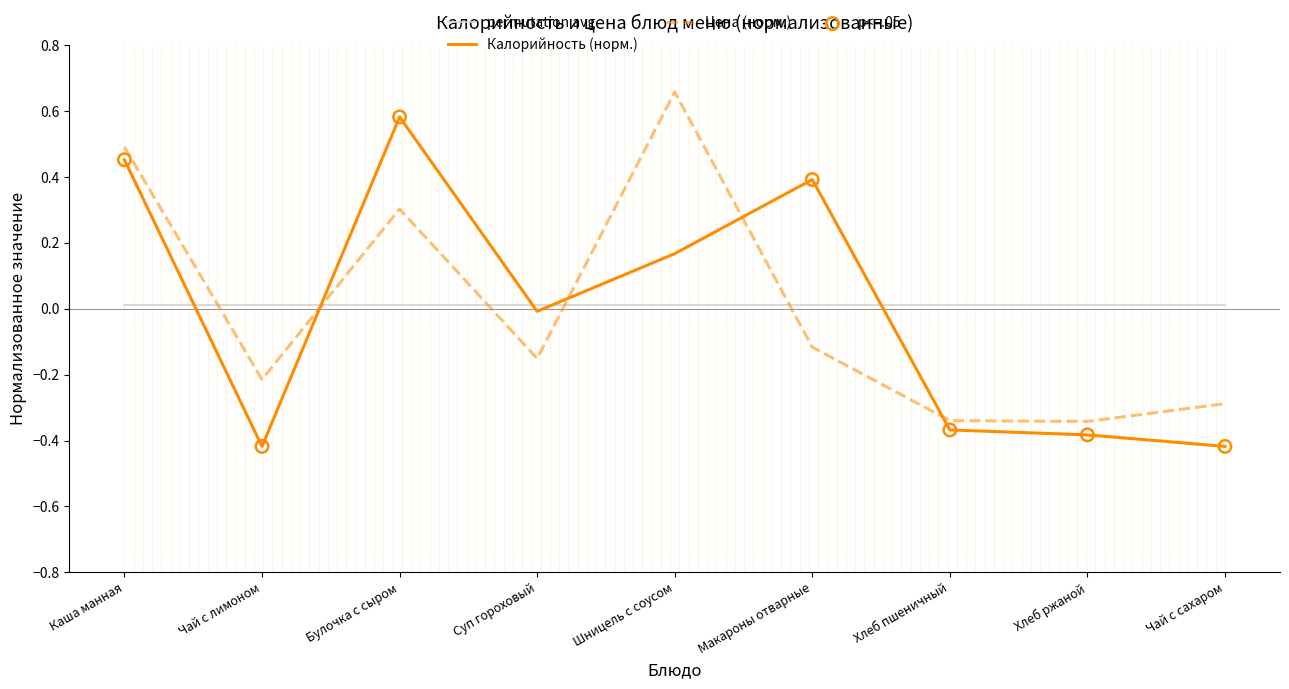

At which category is the sum across all series the highest?

Каша манная